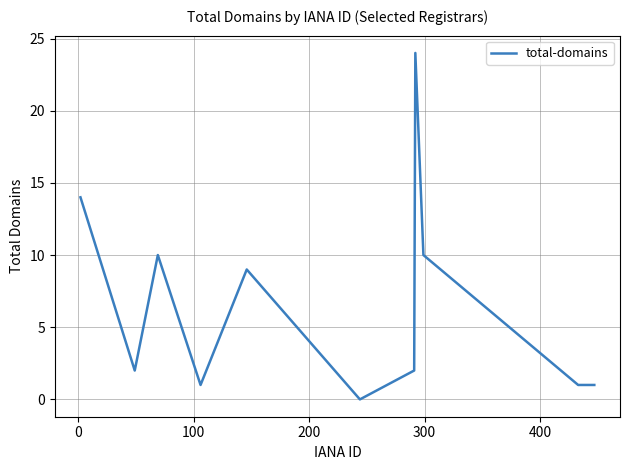

What is the difference between the maximum and minimum values?

24